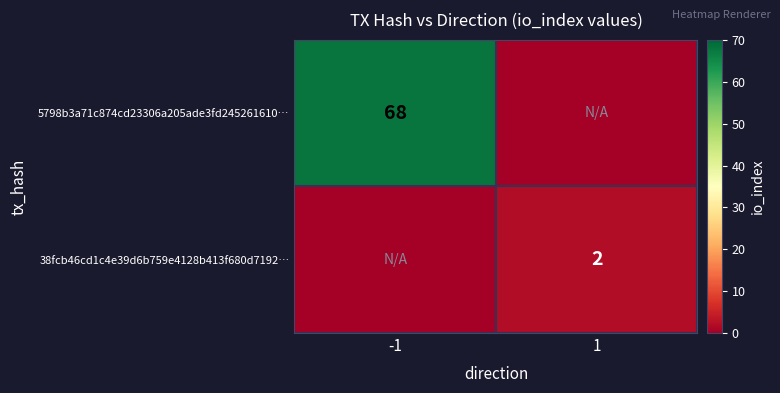

True or false: 38fcb46cd1c4e39d6b759e4128b413f680d7192… has a value of 1 at 1.

False